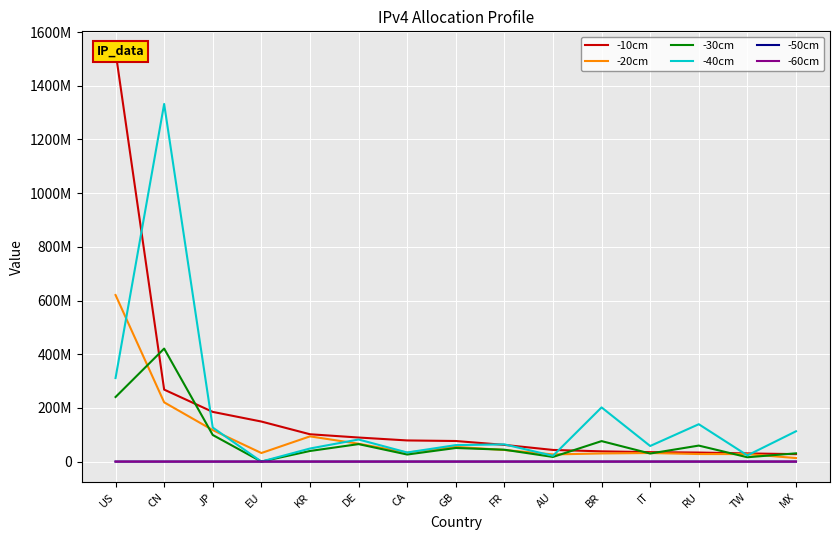

Reading left to right, extract all data points from this chart.

-10cm: US=1526436352	CN=268156928	JP=185075456	EU=149188576	KR=101800960	DE=89623032	CA=78772224	GB=76659224	FR=62174304	AU=43368960	BR=38143488	IT=35171072	RU=33608200	TW=30372608	MX=27793664
-20cm: US=620463808	CN=220770048	JP=117333056	EU=31867904	KR=93887808	DE=66548736	CA=33499652	GB=54849984	FR=43195648	AU=26639936	BR=30278400	IT=31913472	RU=28158880	TW=27927040	MX=13111360
-30cm: US=240530156	CN=420962275	JP=99087388	EU=0	KR=39475600	DE=65073753	CA=26296286	GB=50603793	FR=44208237	AU=17296544	BR=76292407	IT=30025443	RU=59572199	TW=16150987	MX=30697601
-40cm: US=311164497	CN=1332159101	JP=126710216	EU=0	KR=48675217	DE=82267704	CA=33843355	GB=61337931	FR=64162899	AU=21593688	BR=201831765	IT=58076294	RU=139187383	TW=23039925	MX=112858829
-50cm: US=840	CN=156	JP=392	EU=921	KR=410	DE=276	CA=124	GB=826	FR=250	AU=36	BR=76	IT=380	RU=643	TW=158	MX=484
-60cm: US=21	CN=30	JP=30	EU=155	KR=30	DE=155	CA=21	GB=154	FR=155	AU=53	BR=991	IT=39	RU=151	TW=30	MX=13